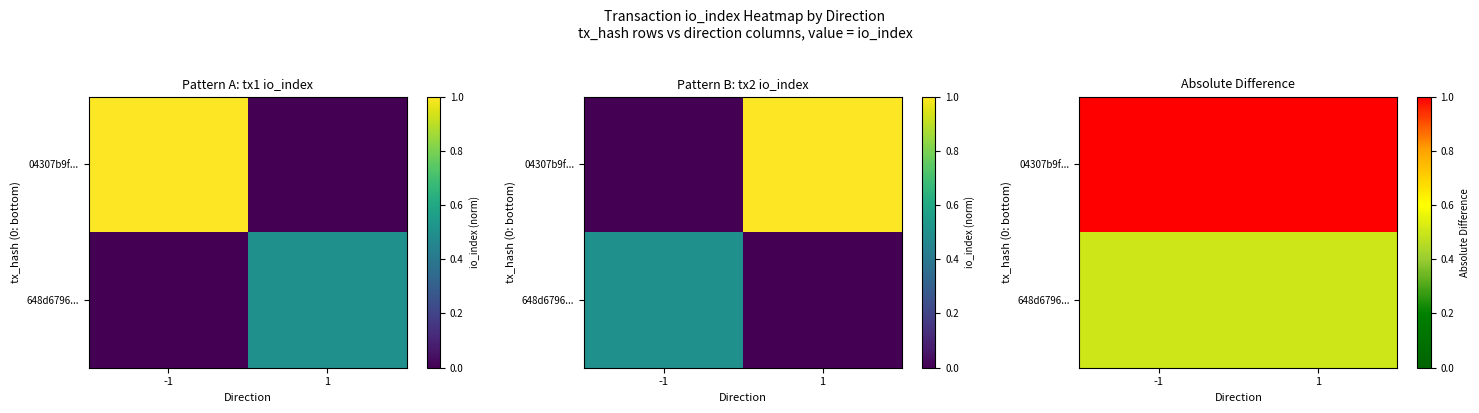

At 1, list the series in order from smallest to largest.

648d6796..., 04307b9f...